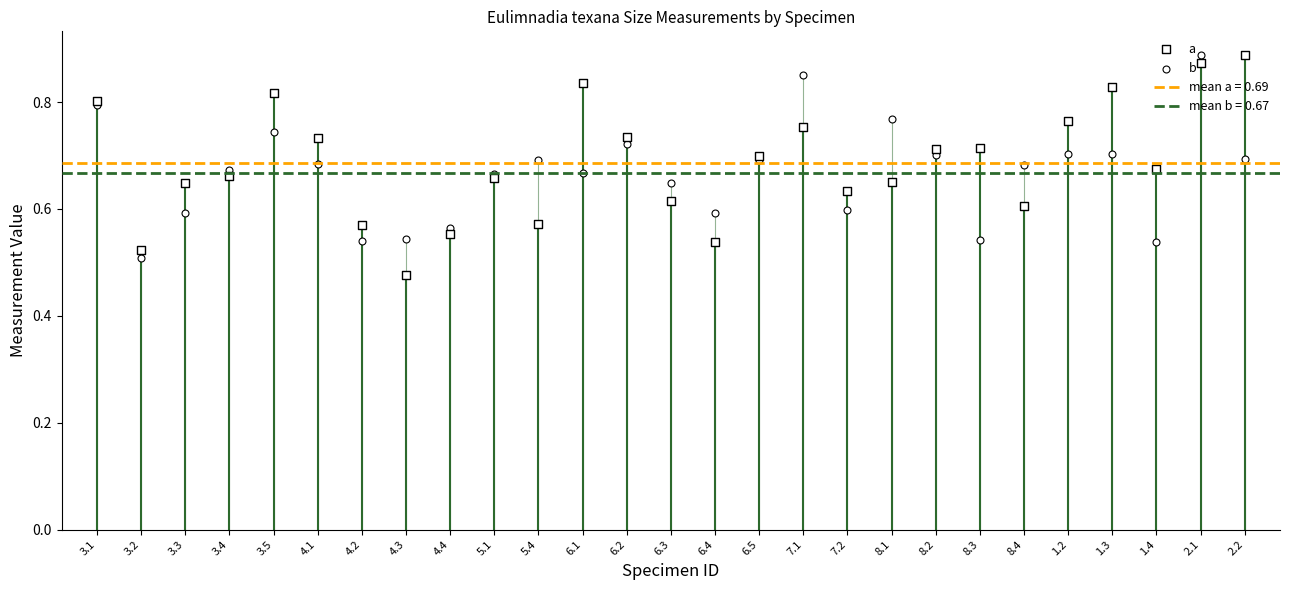

What are all the series names shown in the legend?

a, b